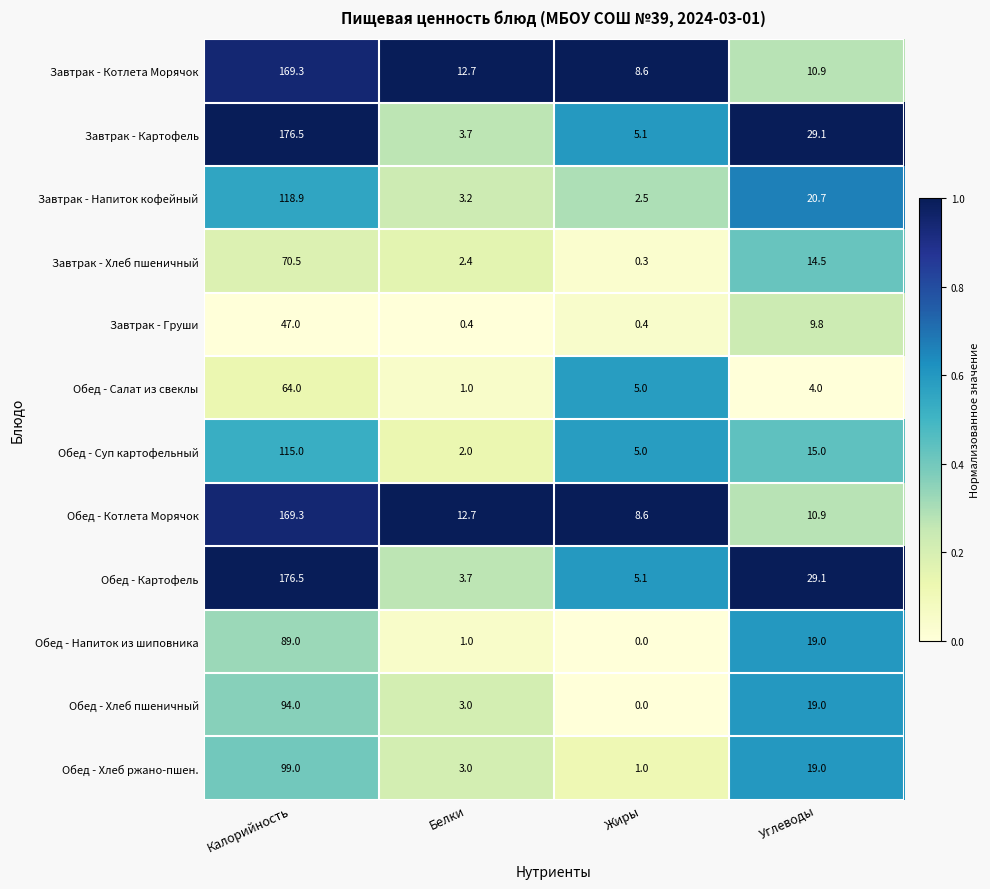

What is the spread (max minus min) of values at Жиры?

8.6